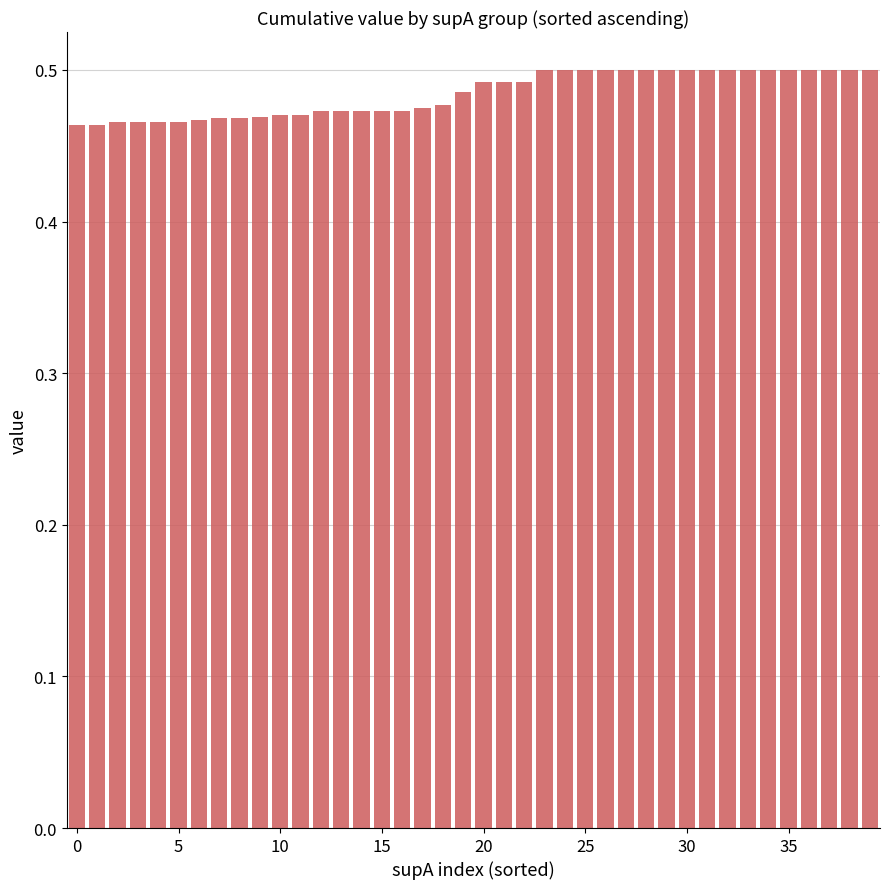

How many values are between 0 and 1?

40